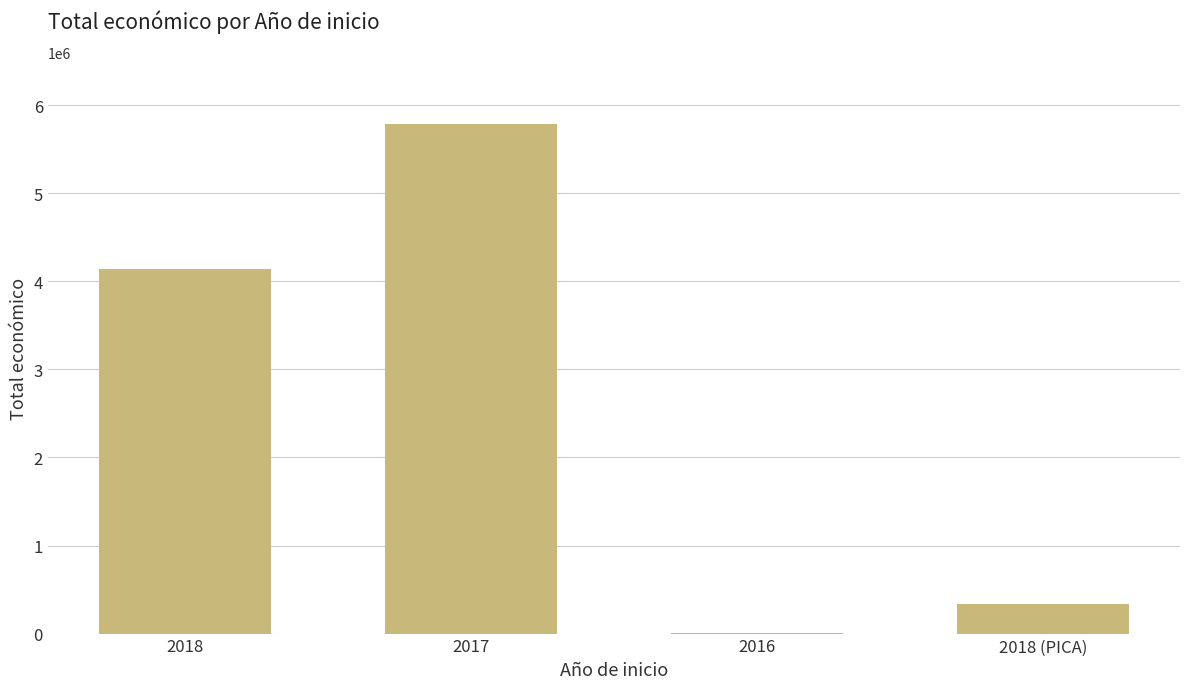

The value at 2018 (PICA) is 333001. True or false?

True